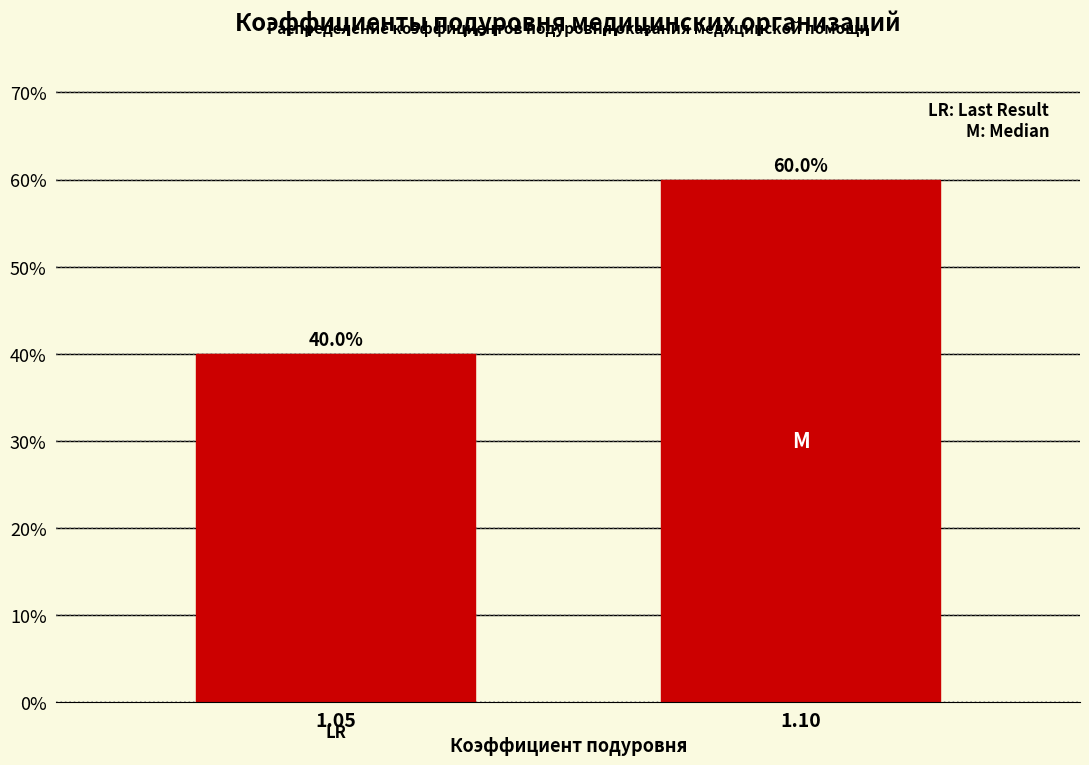

Reading right to left, list all the values displayed in this chart.

1.10=60	1.05=40